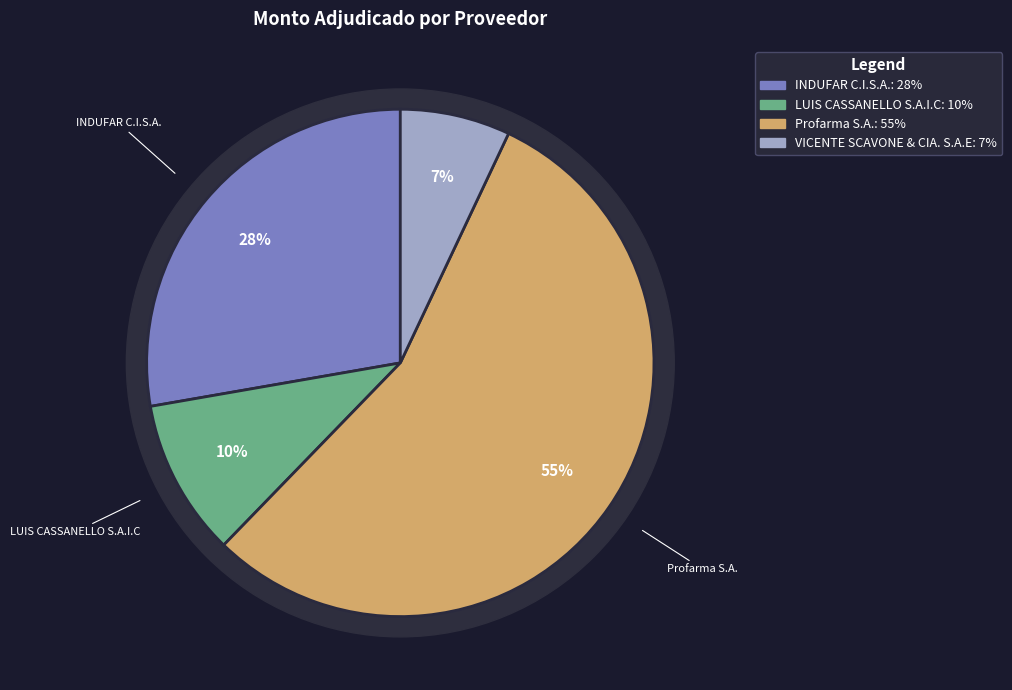

What is the total percentage of Profarma S.A. and INDUFAR C.I.S.A.?

83.0%